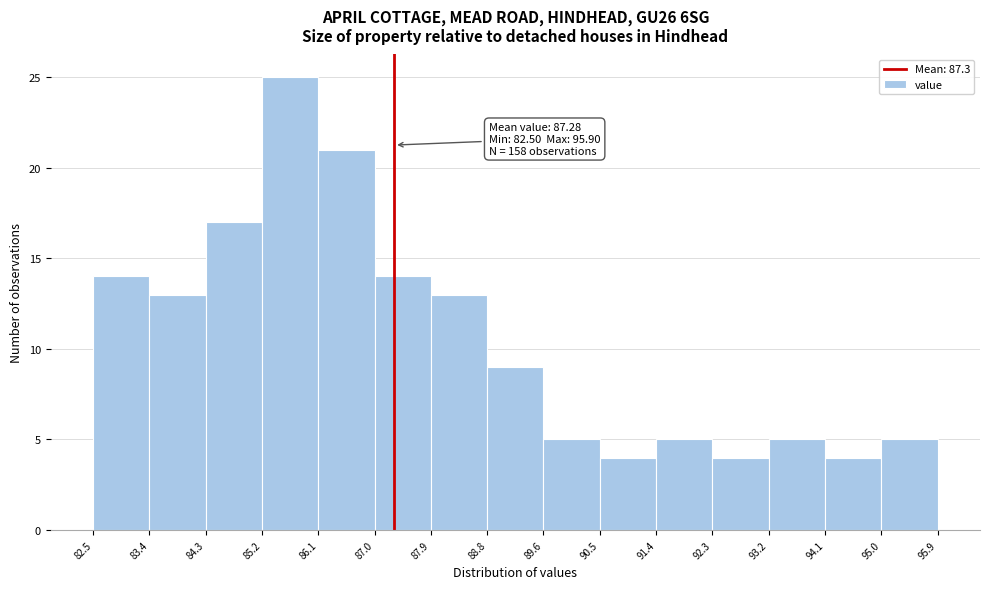

Which range on the x-axis has the tallest bar?

85.2 to 86.1